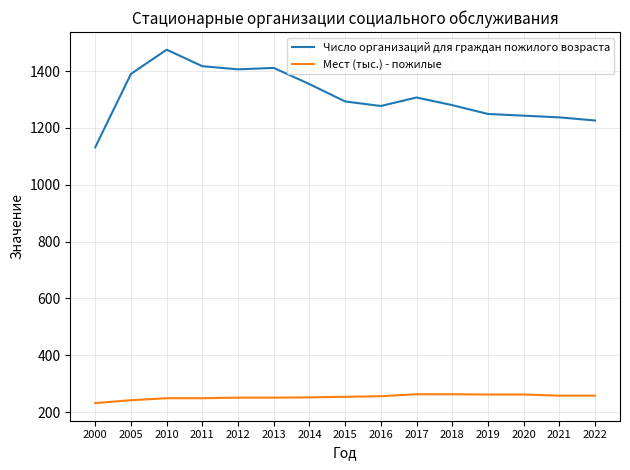

True or false: Число организаций для граждан пожилого возраста has a value of 2280 at 2014.

False